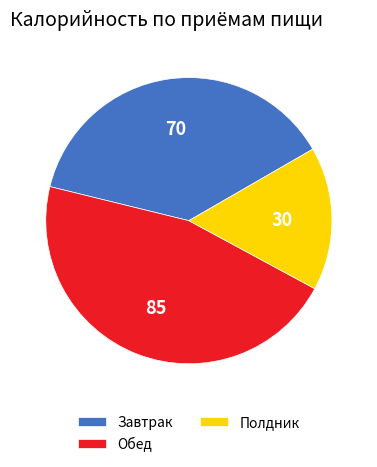

What is the smallest slice in the pie chart?

Полдник